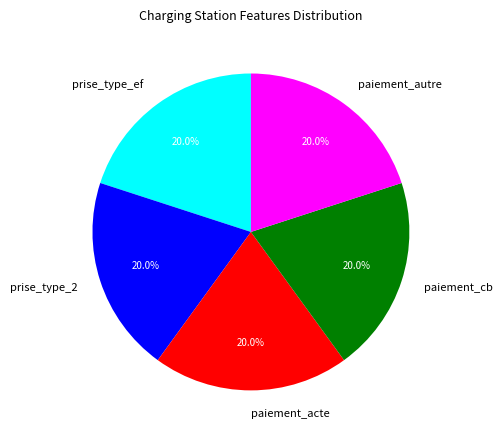

To the nearest percent, what percentage of the pie is paiement_cb?

20%